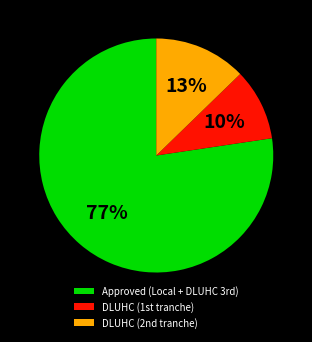

Rank the categories by value from highest to lowest.

Approved (Local + DLUHC 3rd), DLUHC (2nd tranche), DLUHC (1st tranche)